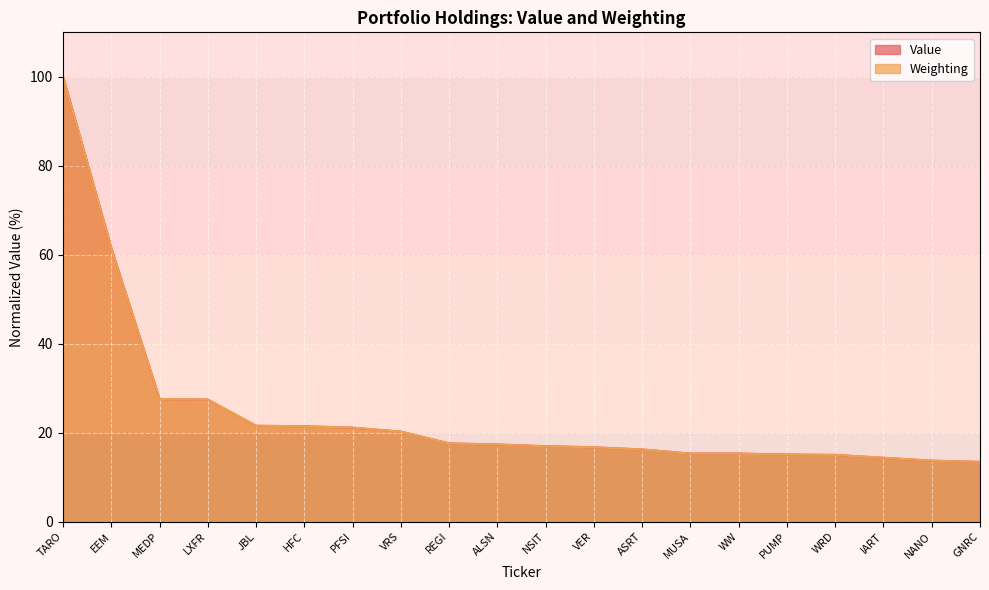

Reading right to left, list all the values displayed in this chart.

Value: 13.4	13.7	14.3	15.0	15.1	15.3	15.3	16.2	16.7	17.0	17.3	17.6	20.2	21.1	21.5	21.5	27.4	27.6	61.5	100.0
Weighting: 13.4	13.7	14.4	15.0	15.1	15.3	15.3	16.2	16.7	16.9	17.4	17.6	20.2	21.1	21.4	21.6	27.4	27.6	61.5	100.0